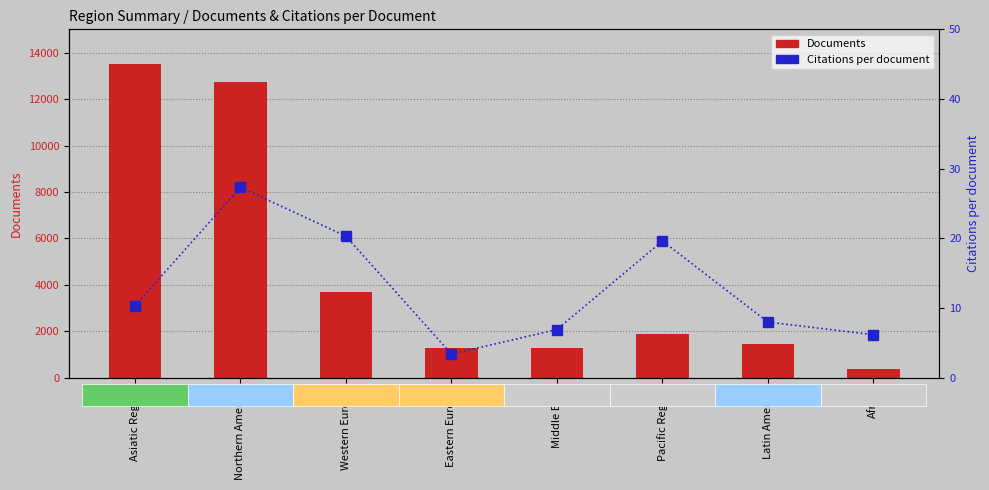

Read the Documents value at Pacific Region.

1892.0